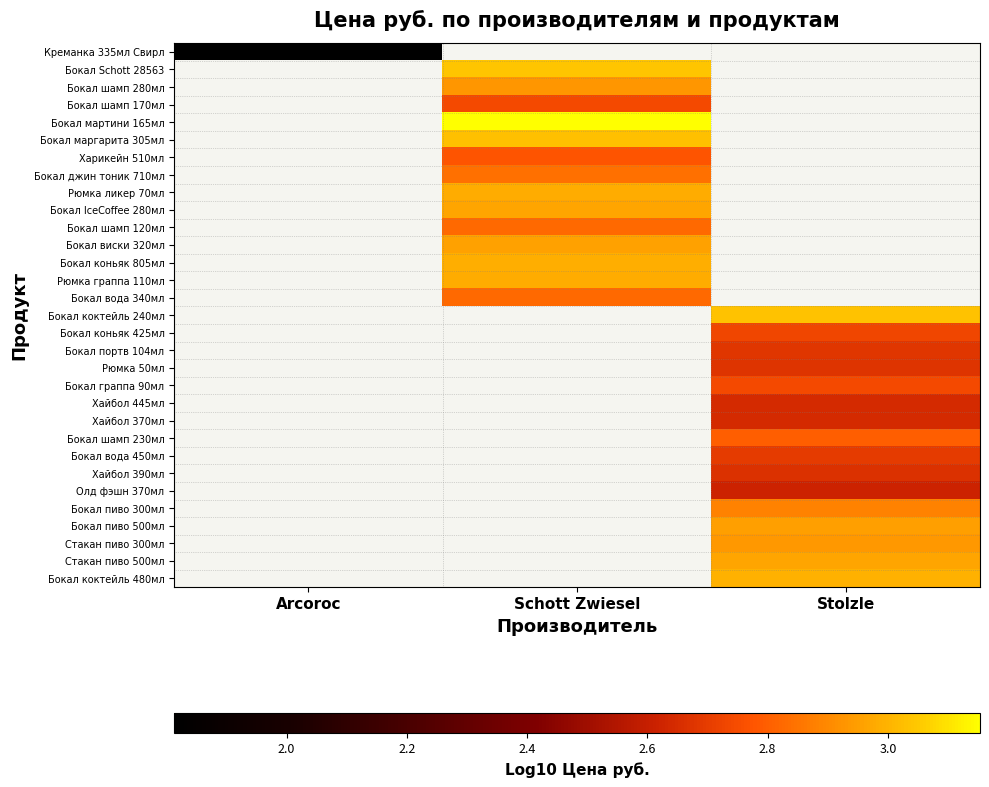

Count the number of categories in the chart.

3